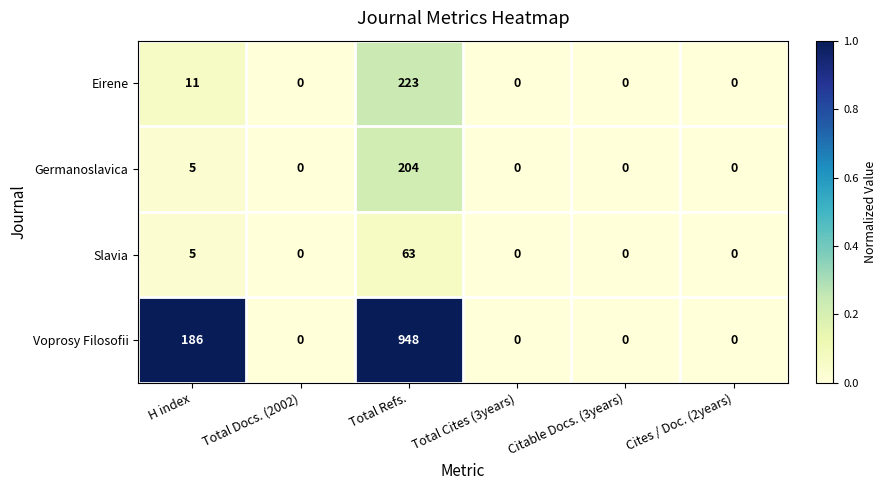

Reading left to right, extract all data points from this chart.

Eirene: 11	0	223	0	0	0
Germanoslavica: 5	0	204	0	0	0
Slavia: 5	0	63	0	0	0
Voprosy Filosofii: 186	0	948	0	0	0